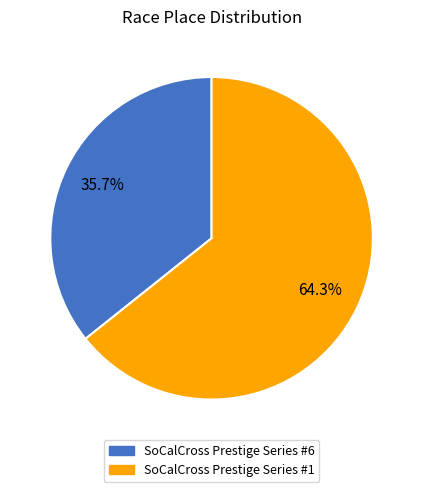

Is there a majority slice in this chart?

Yes